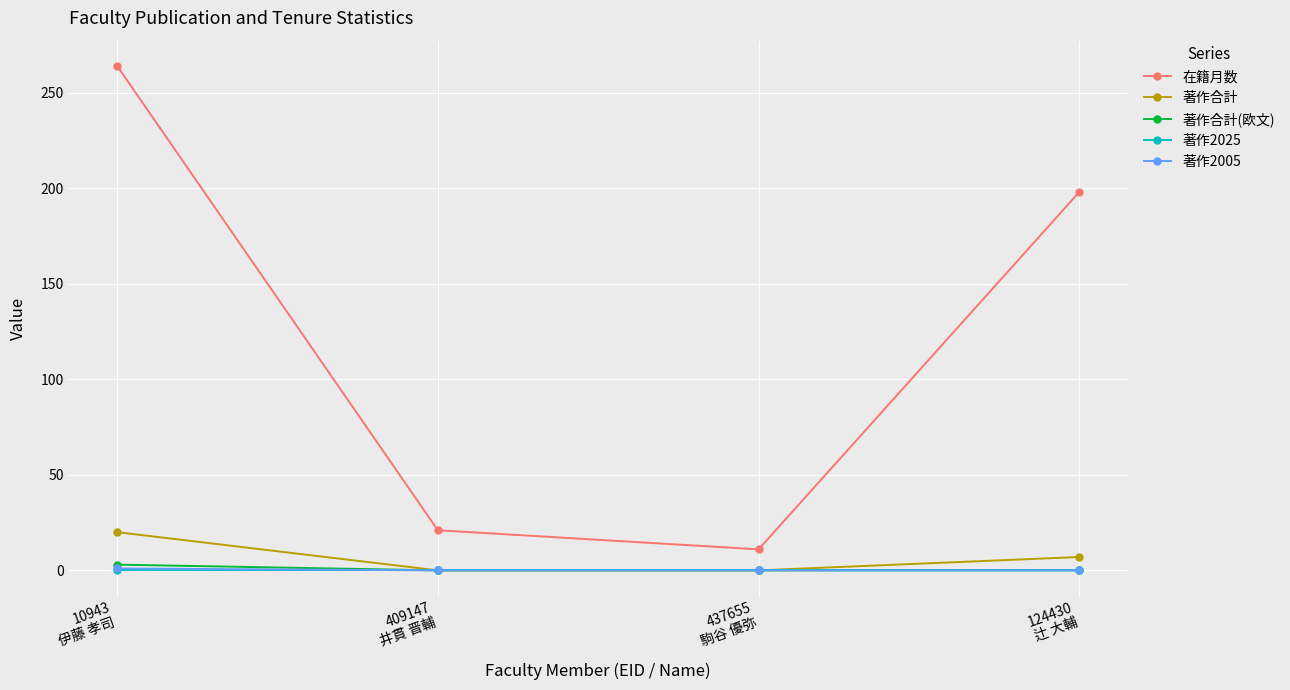

The 著作合計 series shows 13 at 437655
駒谷 優弥. True or false?

False